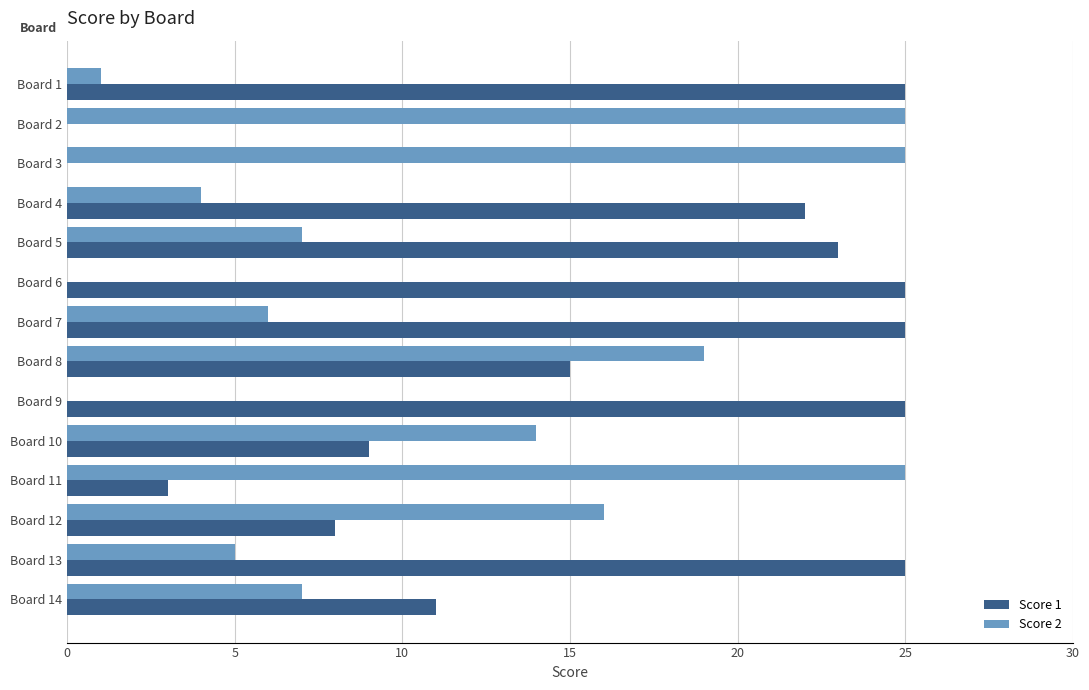

True or false: Score 1 has a value of 25 at Board 7.

True